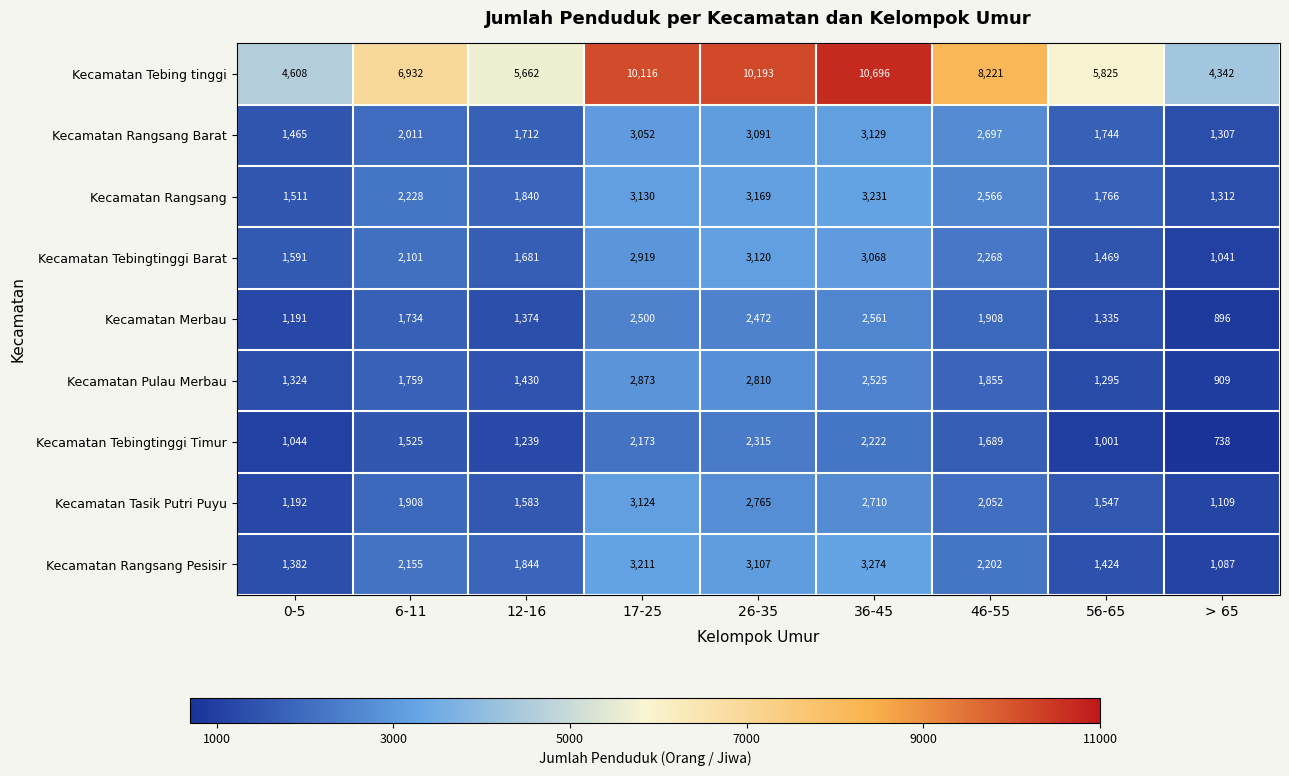

How many categories are shown in the chart?

9